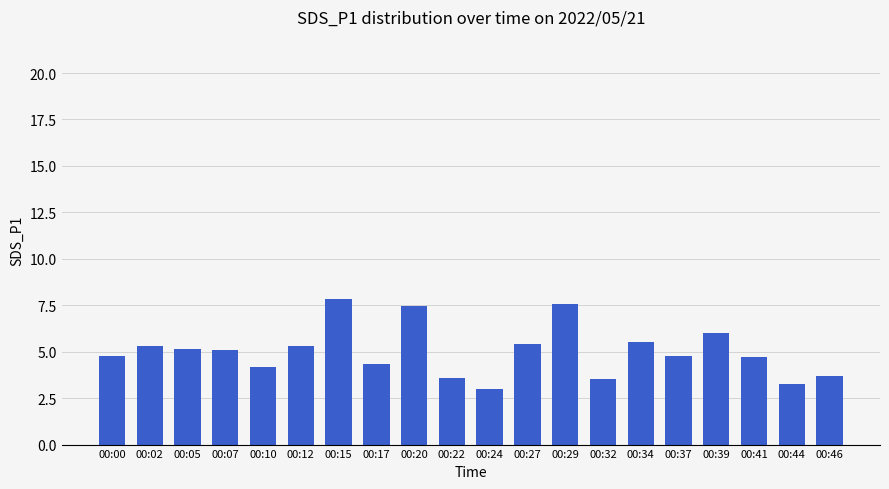

What is the change in value from 00:15 to 00:39?

-1.8